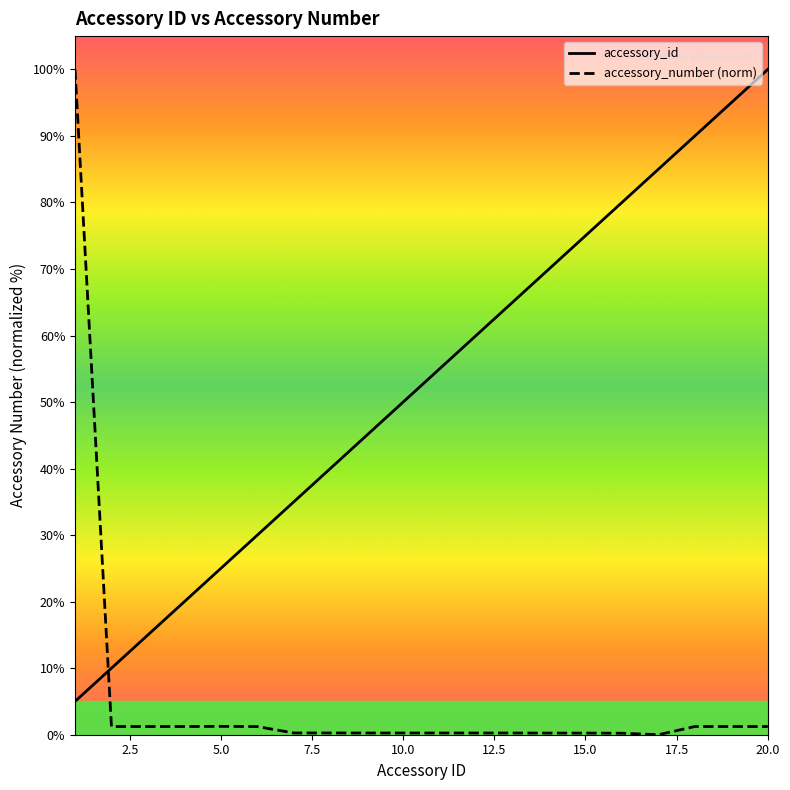

Rank the categories by accessory_number value from highest to lowest.

1, 5, 18, 19, 20, 2, 3, 4, 6, 7, 8, 9, 10, 11, 12, 13, 14, 15, 16, 17